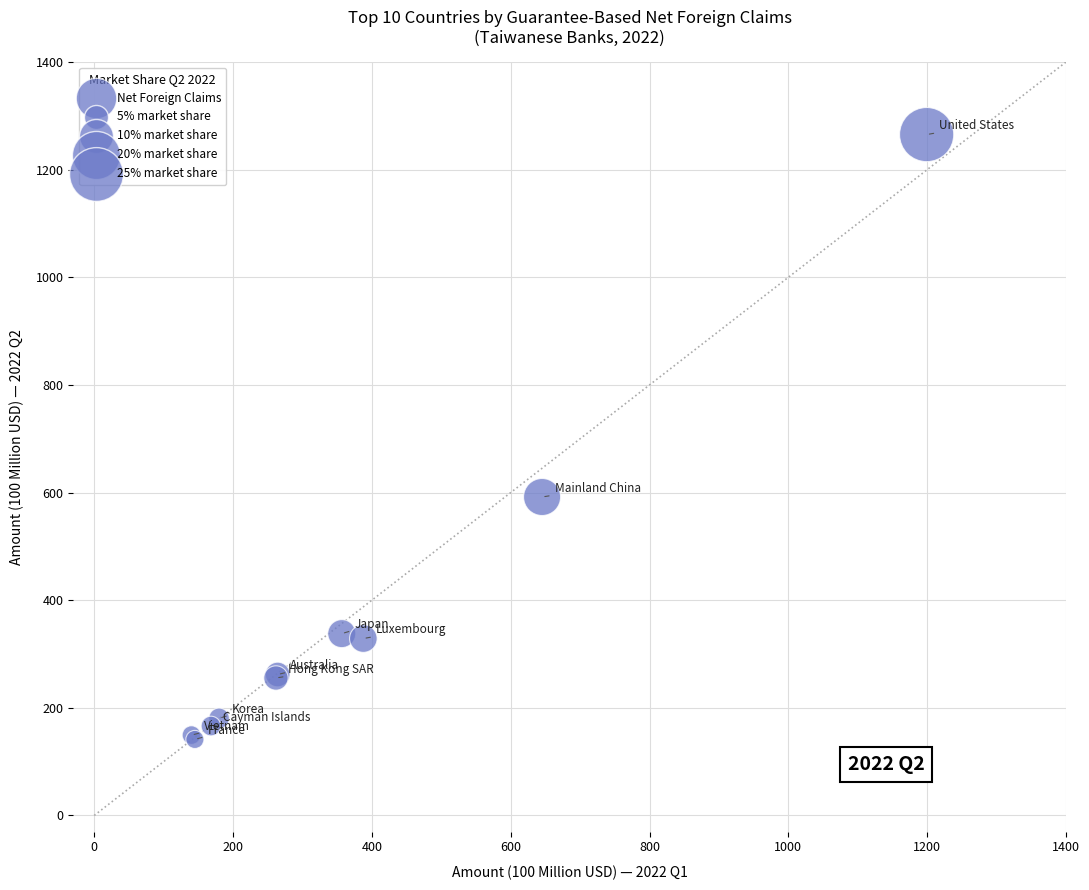

What Y value in the scatter plot is closest to 703?

591.8